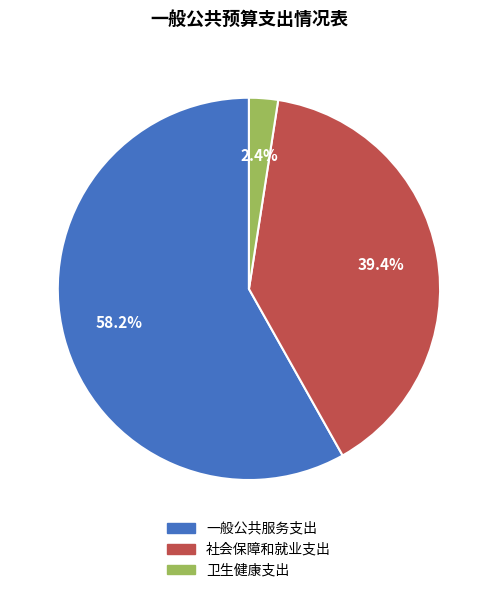

Which slice is the largest?

一般公共服务支出